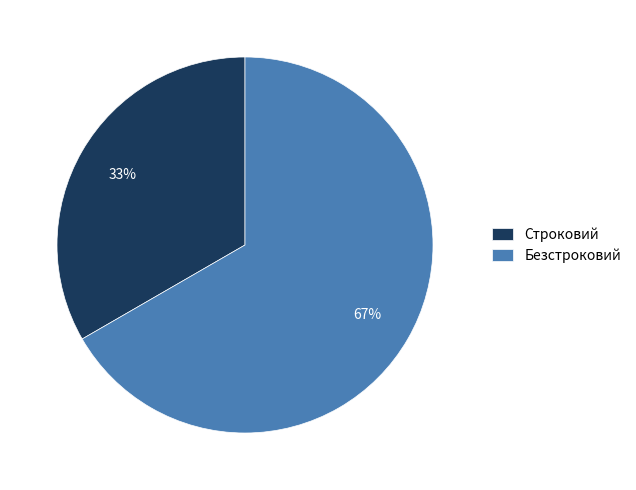

Is there a majority slice in this chart?

Yes